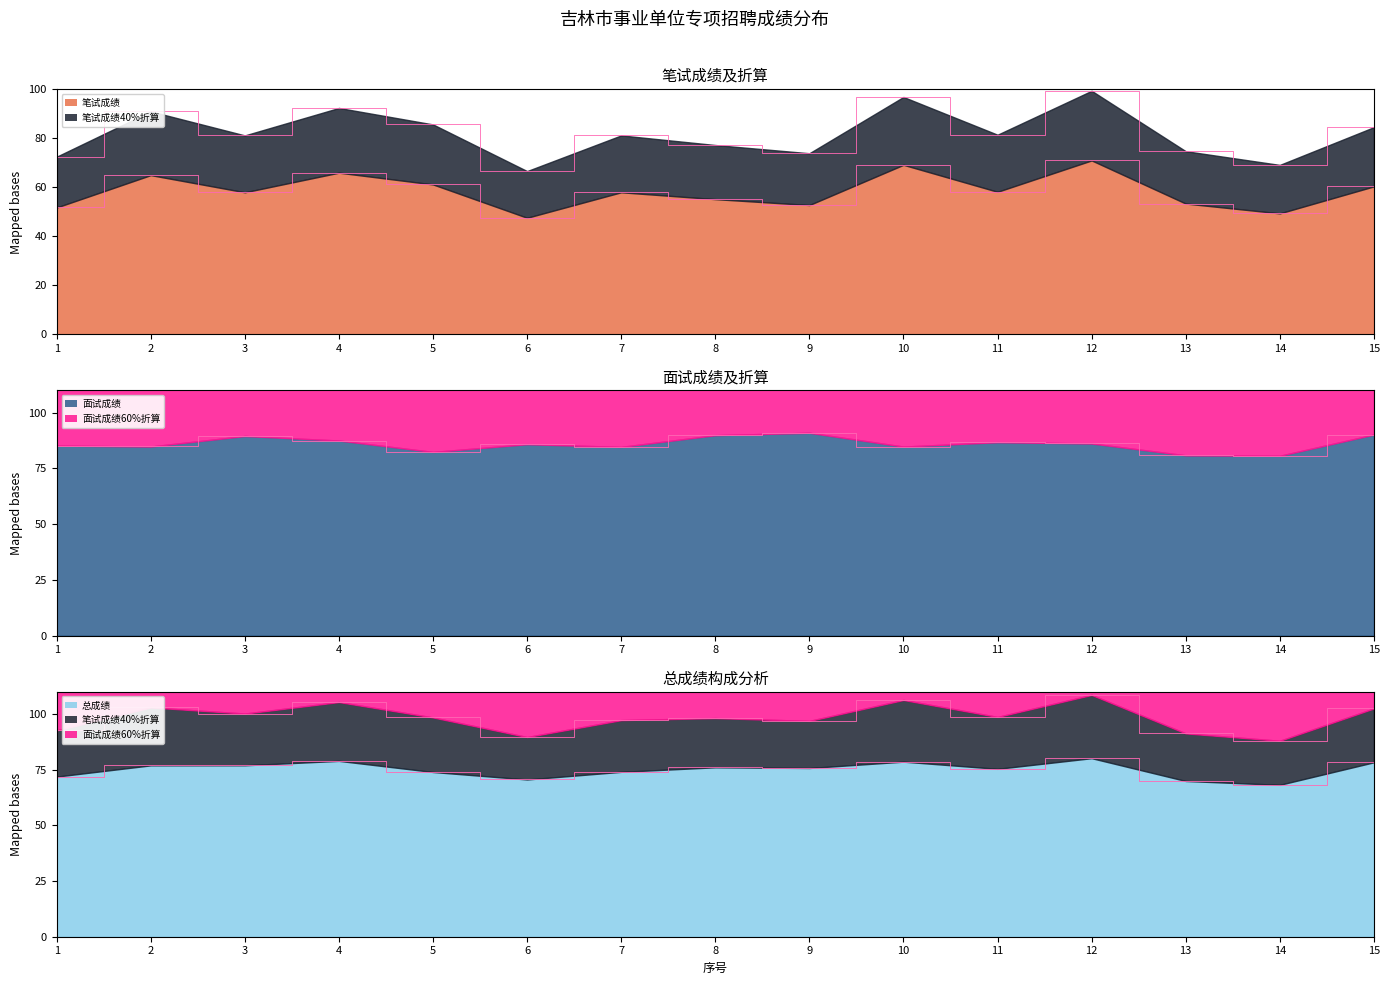

How many lines are shown in the chart?

5